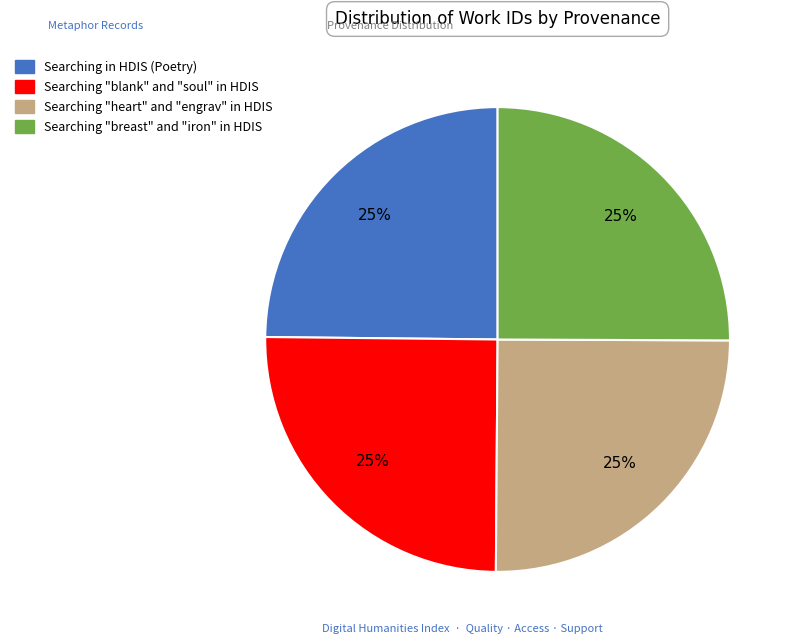

To the nearest percent, what is the average slice percentage?

25%